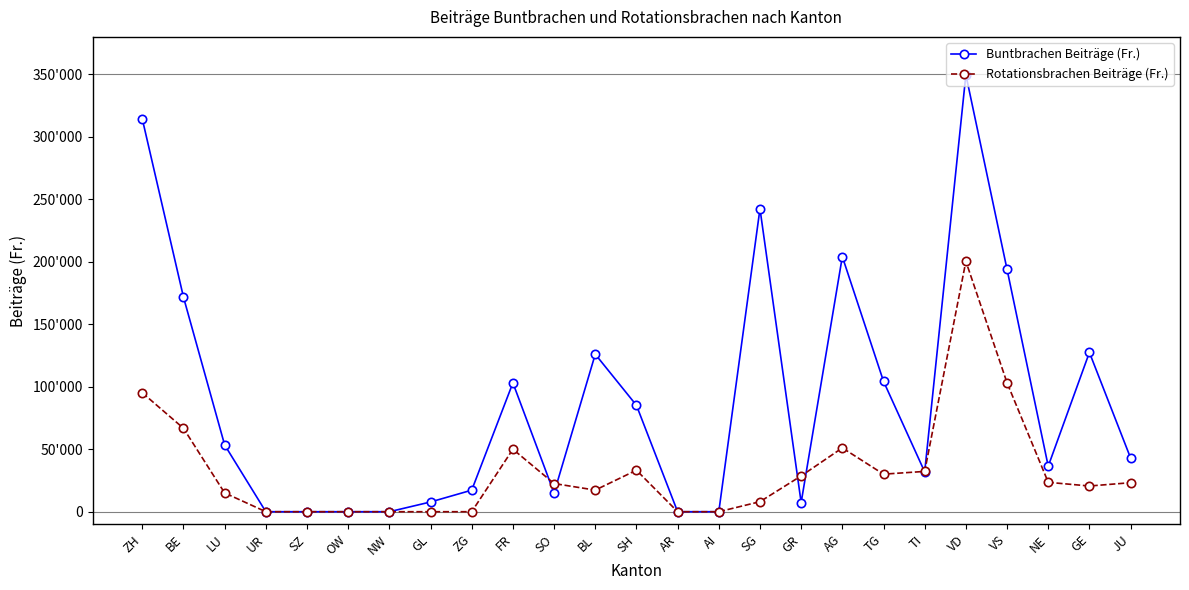

Reading left to right, list all the values displayed in this chart.

Buntbrachen Beiträge (Fr.): 314340	171738	53430	0	0	0	0	7800	17250	103125	15000	126030	85159	0	0	242460	7320	204120	104370	31890	349710	193920	36420	127470	42990
Rotationsbrachen Beiträge (Fr.): 95175	66775	15025	0	0	0	0	0	0	50000	22550	17300	33225	0	0	8025	28650	51075	30050	32250	200375	103175	23525	20575	23225